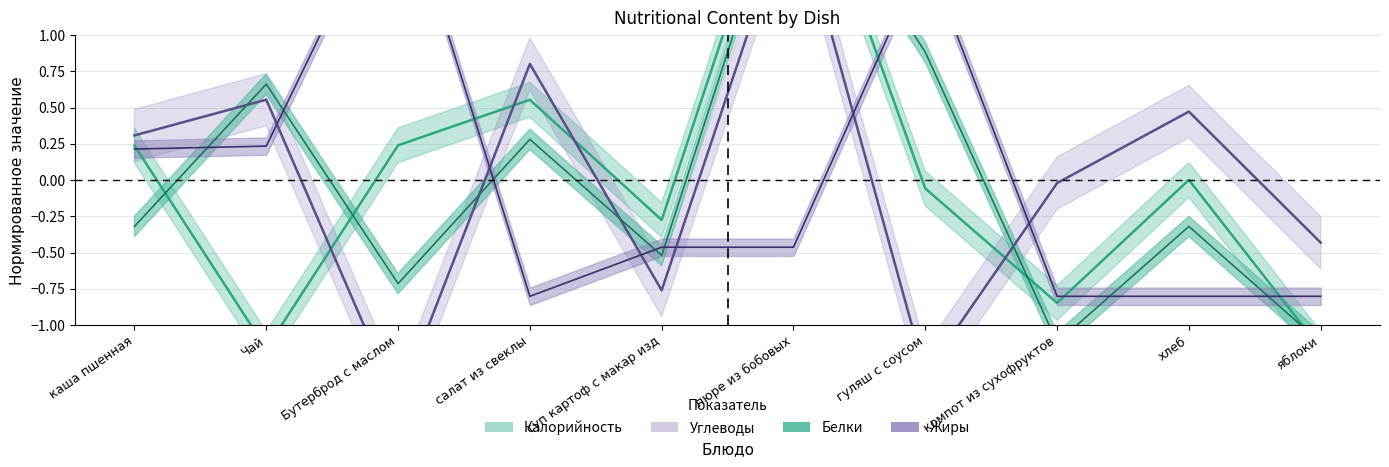

In Жиры, how many points are higher than both neighbors (excluding endpoints)?

2